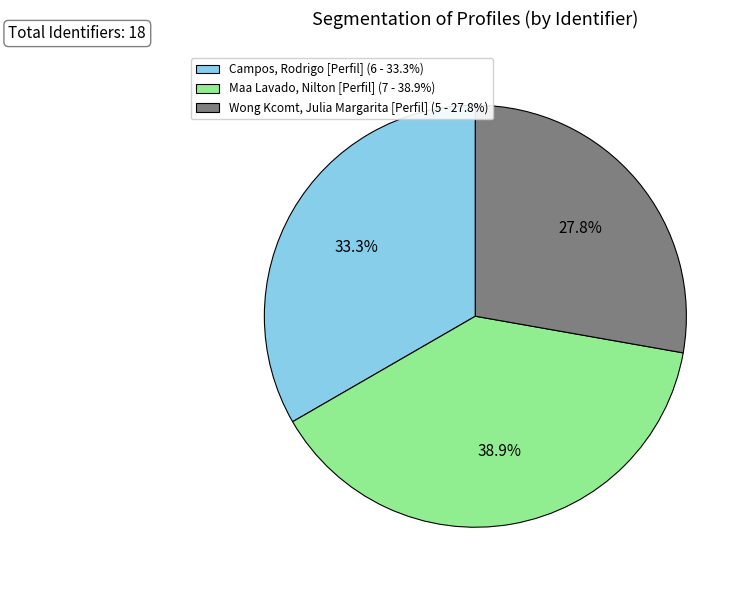

How many slices are in this pie chart?

3